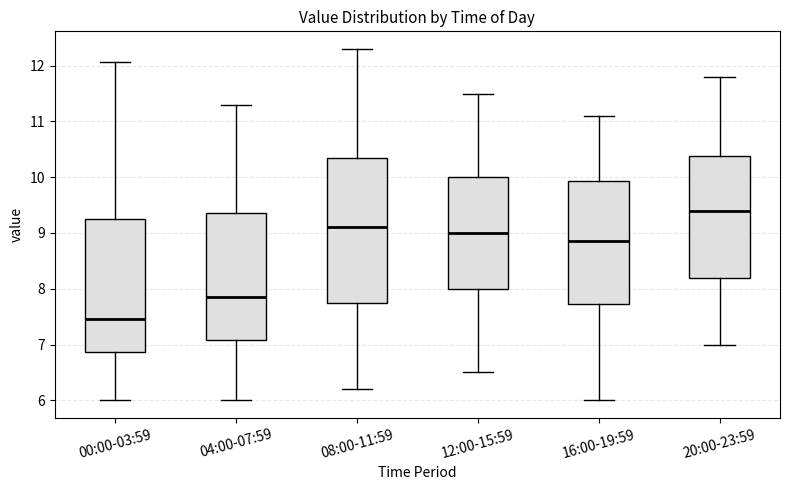

Where is the upper edge of the box for 12:00-15:59 on the y-axis? The values are not printed on the chart, so give them approximately, as read against the axis.

10.0